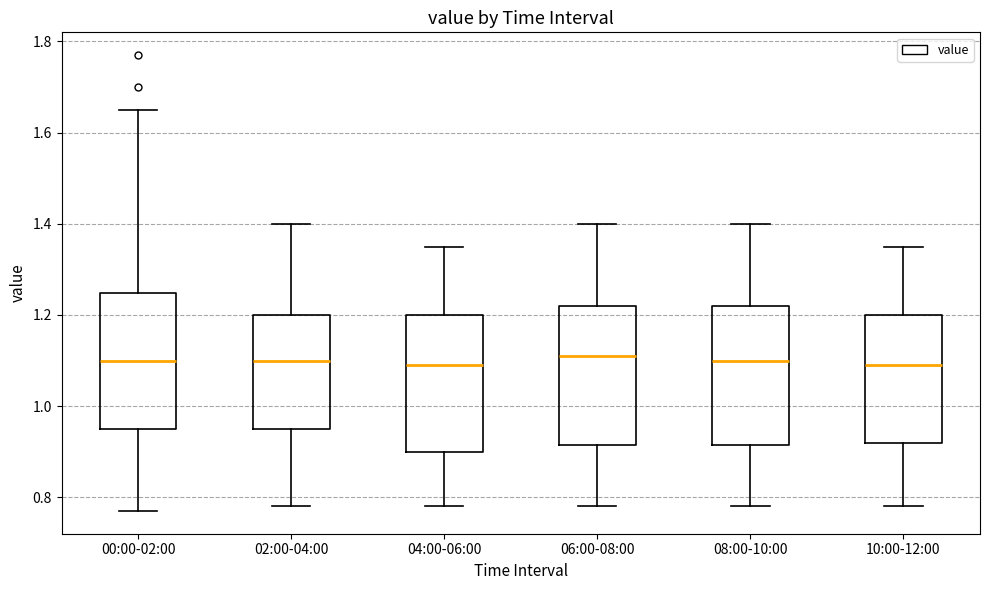

Reading left to right, read every box against the y-axis: the position of its median line, the range the box covers, and the ends of its whiskers. The values are not printed on the chart, so give them approximately, as read against the axis.

00:00-02:00: median 1.10, box 0.96 to 1.24, whiskers 0.78 to 1.66
02:00-04:00: median 1.10, box 0.96 to 1.20, whiskers 0.78 to 1.40
04:00-06:00: median 1.10, box 0.90 to 1.20, whiskers 0.78 to 1.36
06:00-08:00: median 1.12, box 0.92 to 1.22, whiskers 0.78 to 1.40
08:00-10:00: median 1.10, box 0.92 to 1.22, whiskers 0.78 to 1.40
10:00-12:00: median 1.10, box 0.92 to 1.20, whiskers 0.78 to 1.36